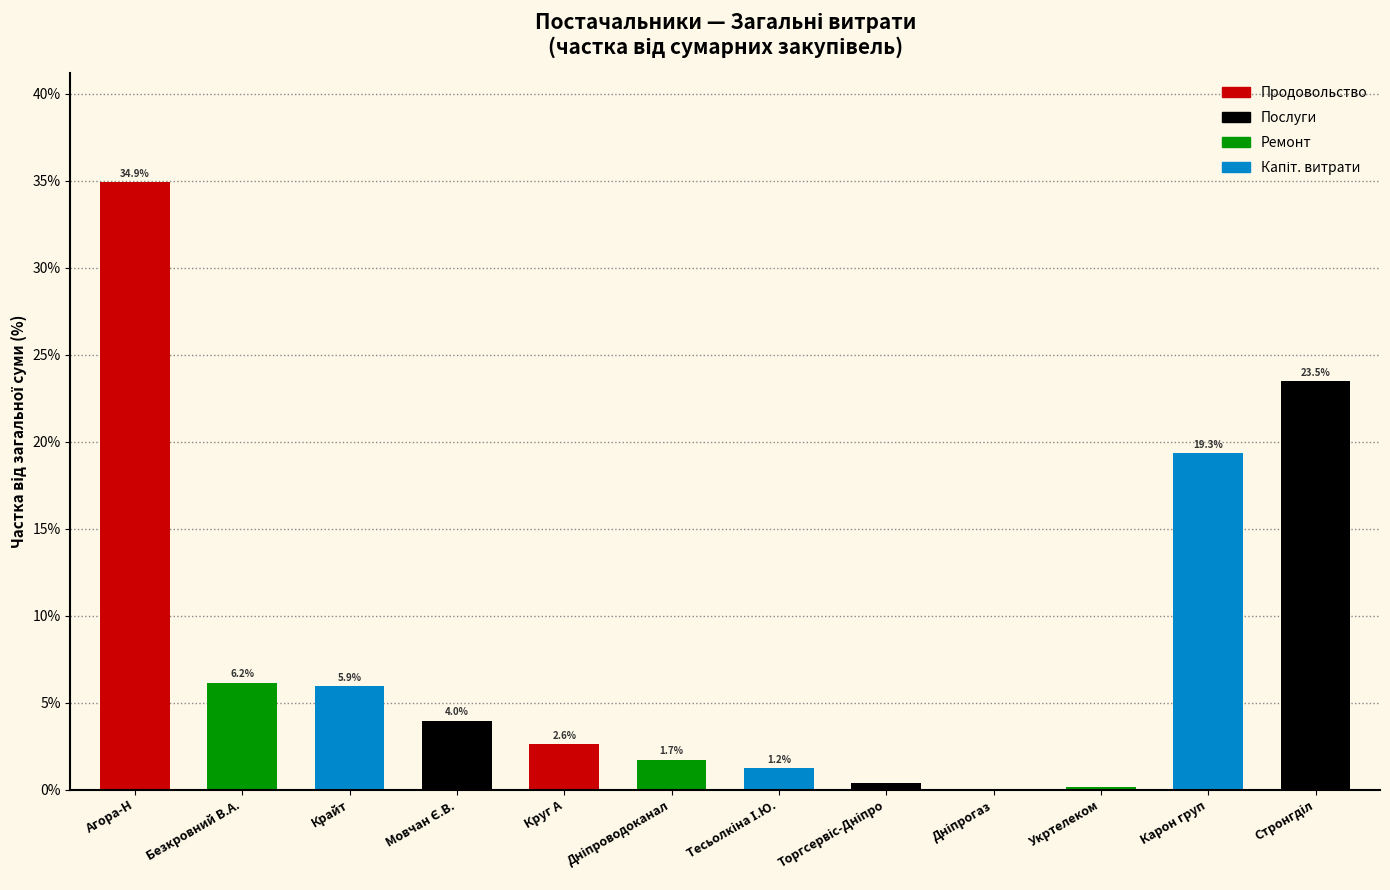

What is the sum of all values?

100.0